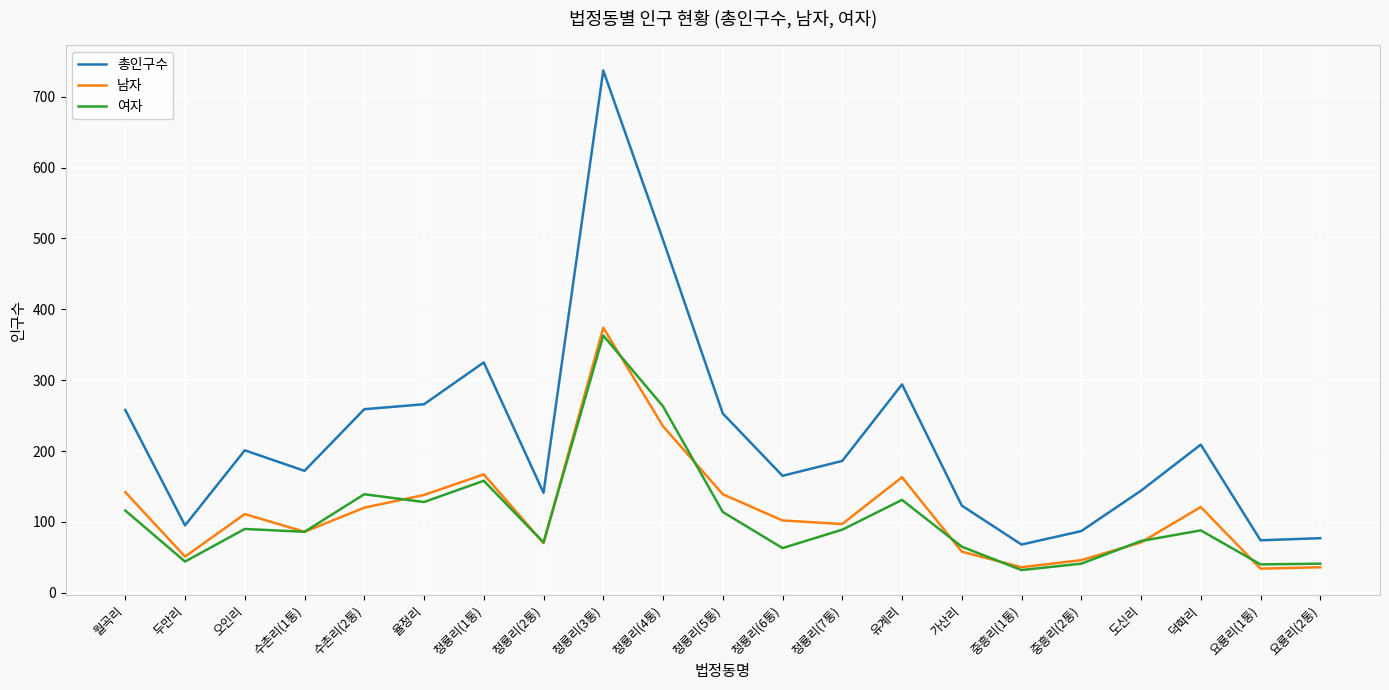

What is the maximum value for 남자?

374